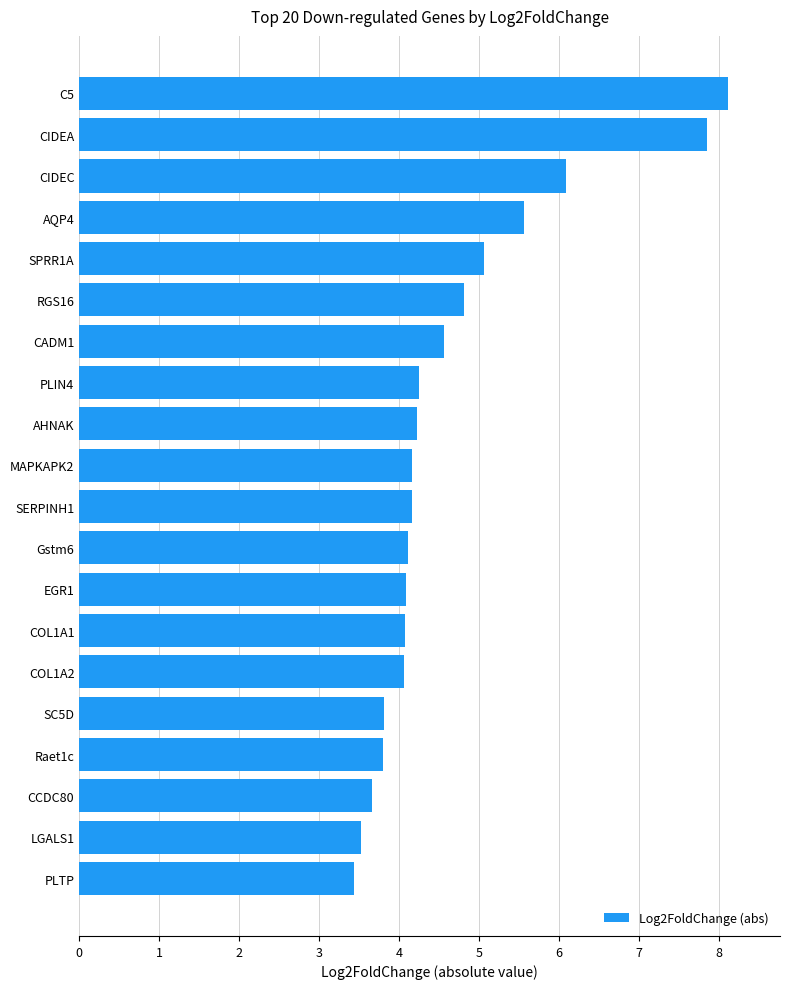

Are the bars horizontal?

Yes